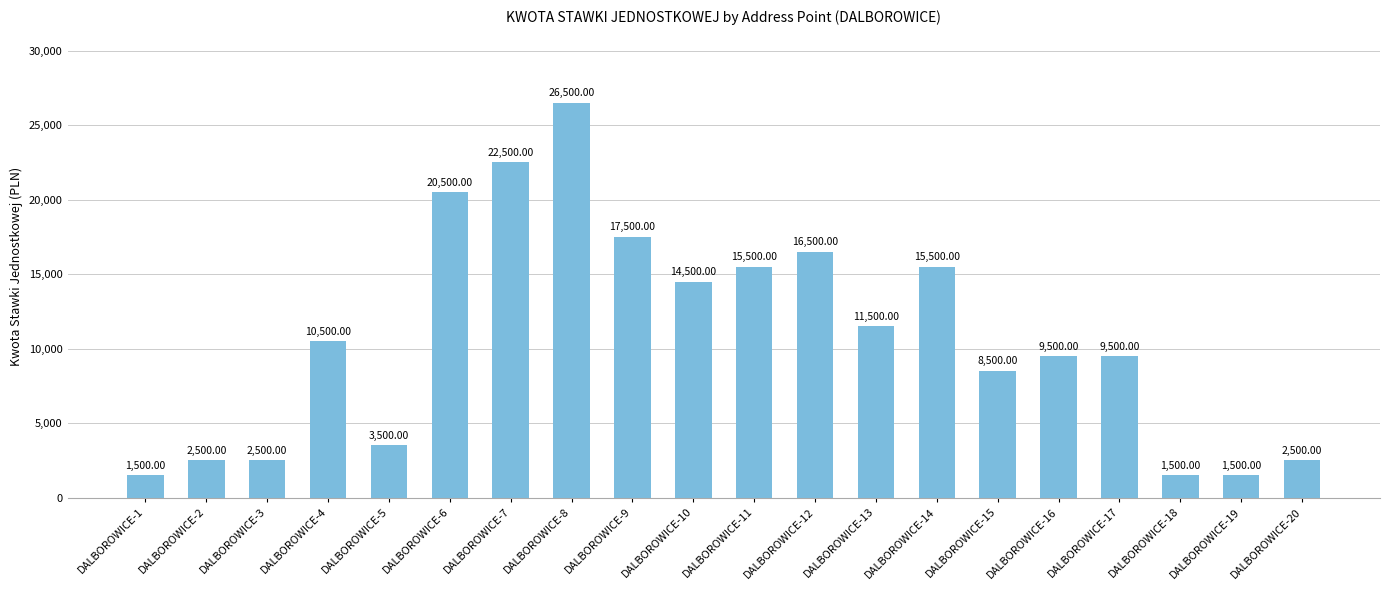

What is the average value?

10700